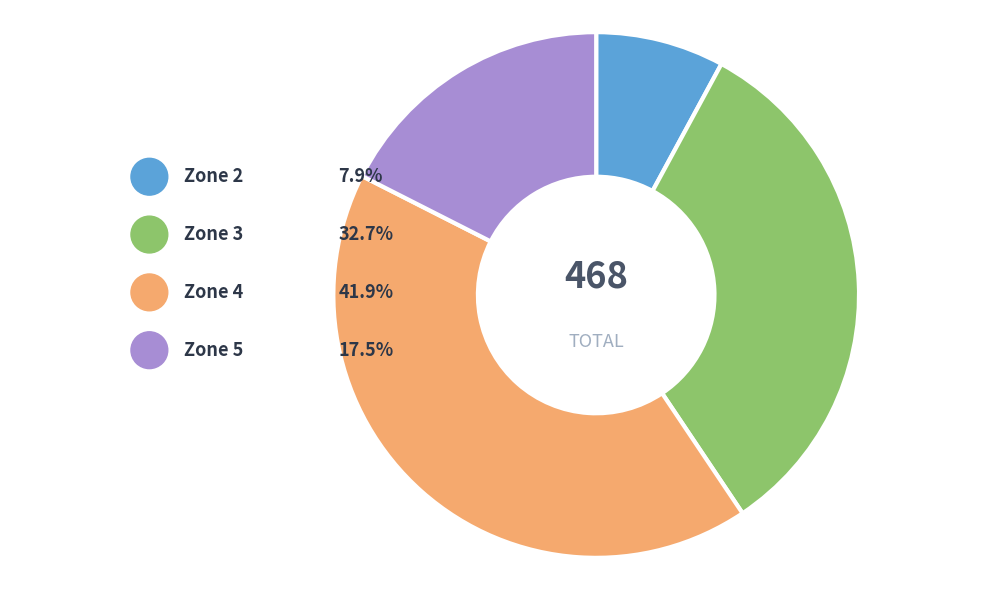

The Zone 3 slice represents 23% of the pie. True or false?

False